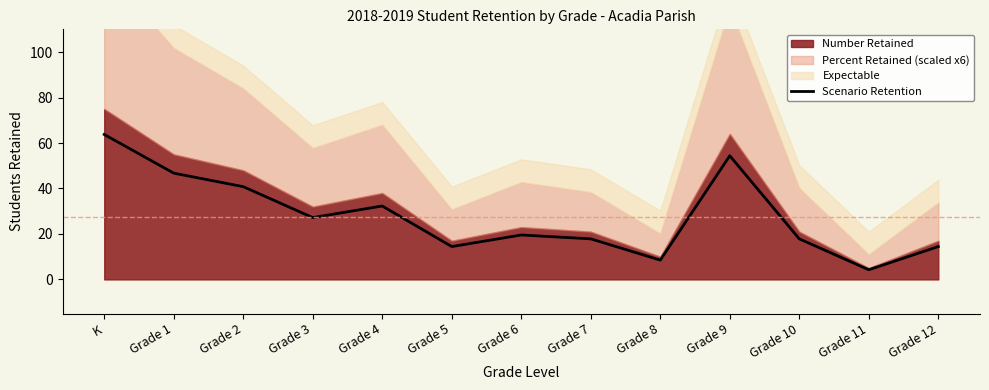

What is the sum of all values?

362.1